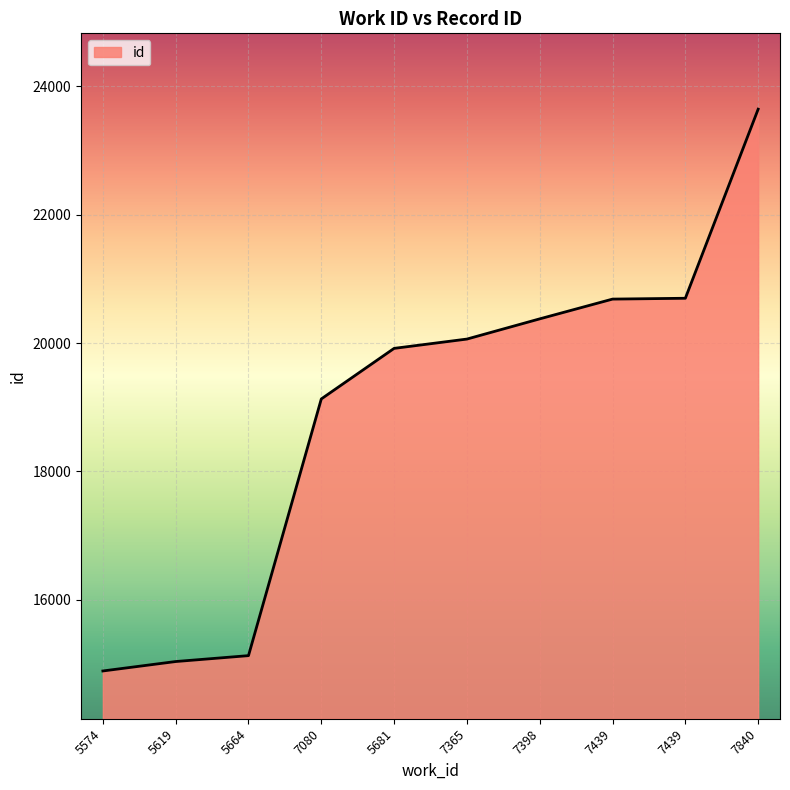

How many values are below 20062?

5